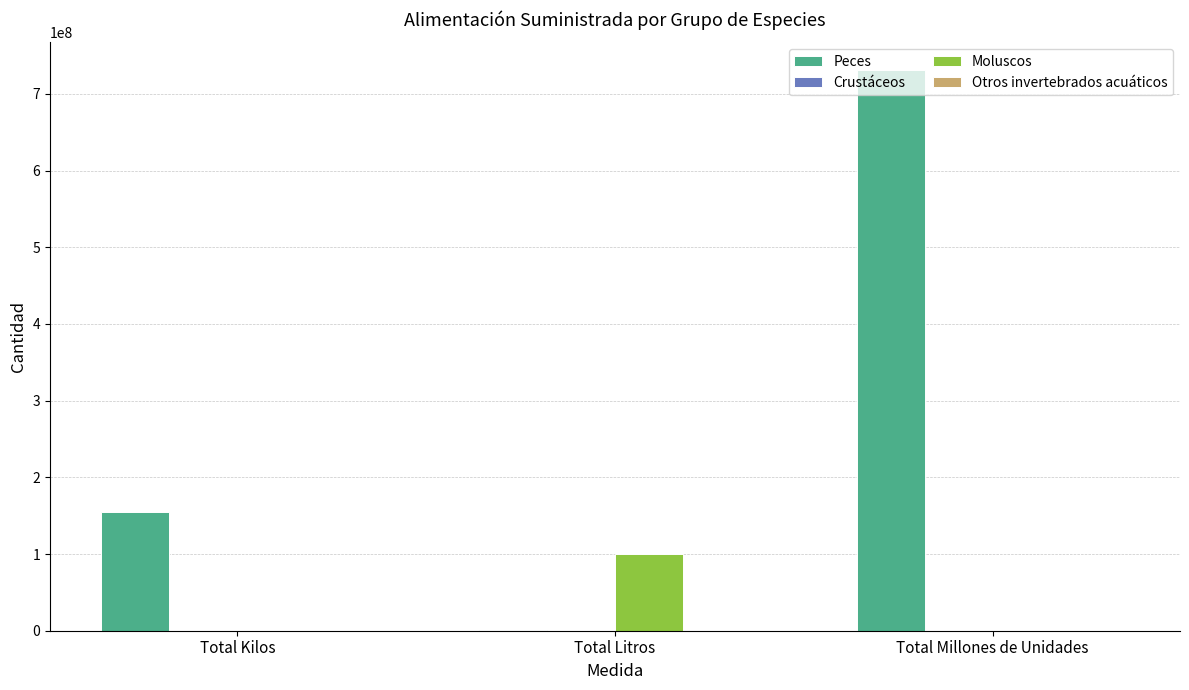

Between Total Kilos and Total Millones de Unidades, which series saw the biggest shift?

Peces